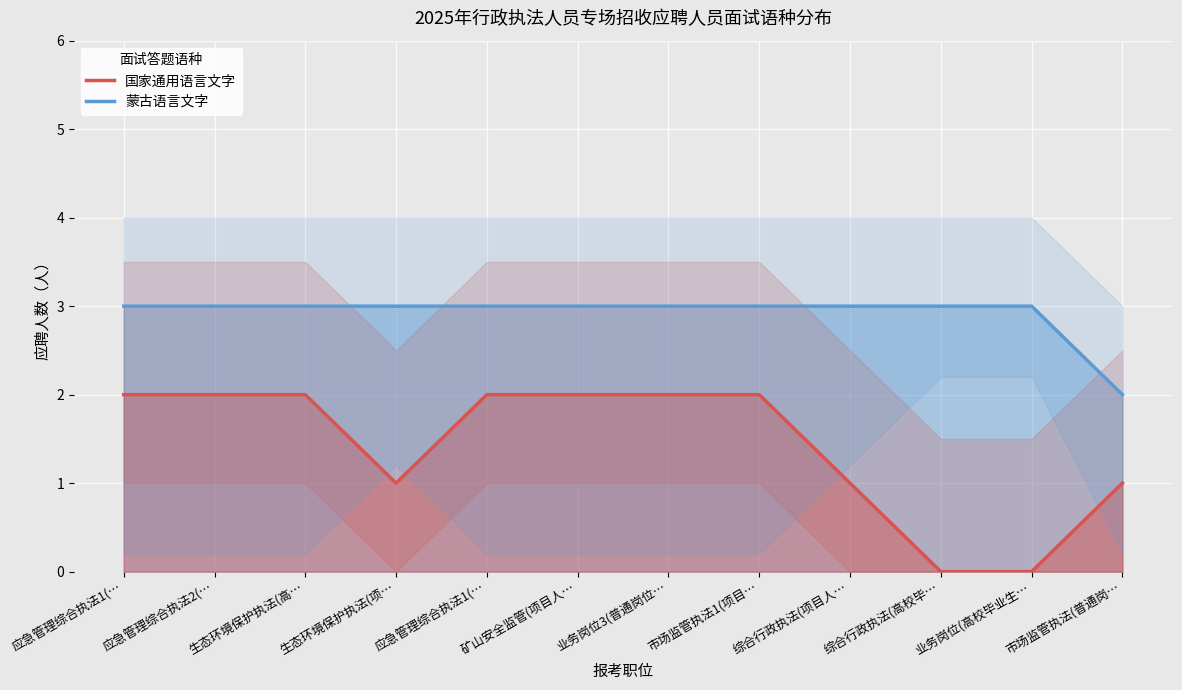

What is the difference between the 国家通用语言文字 values at 业务岗位3(普通岗位… and 生态环境保护执法(项…?

1